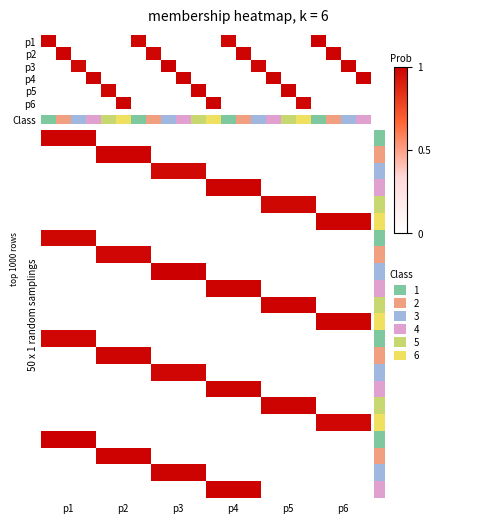

How many data points does each series have?

6